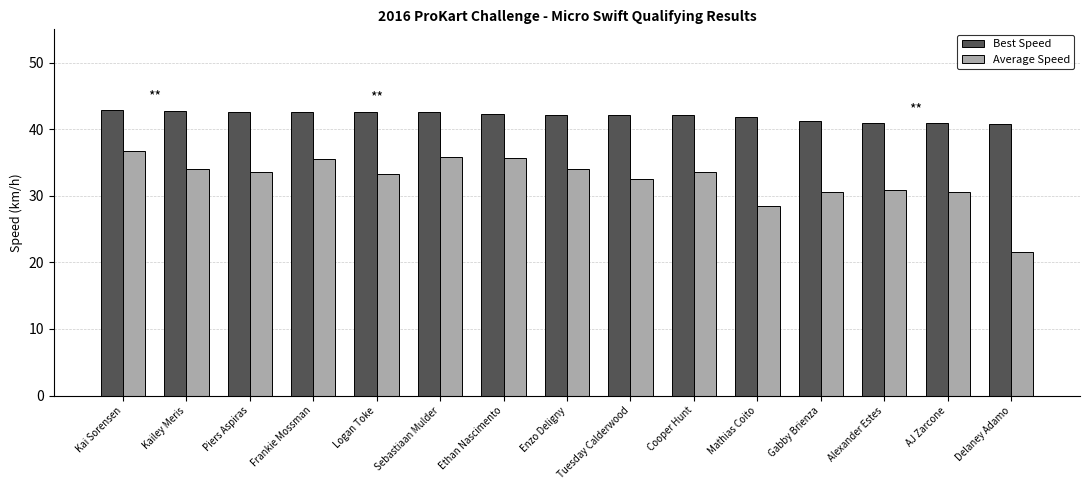

What position from the left is Piers Aspiras?

3